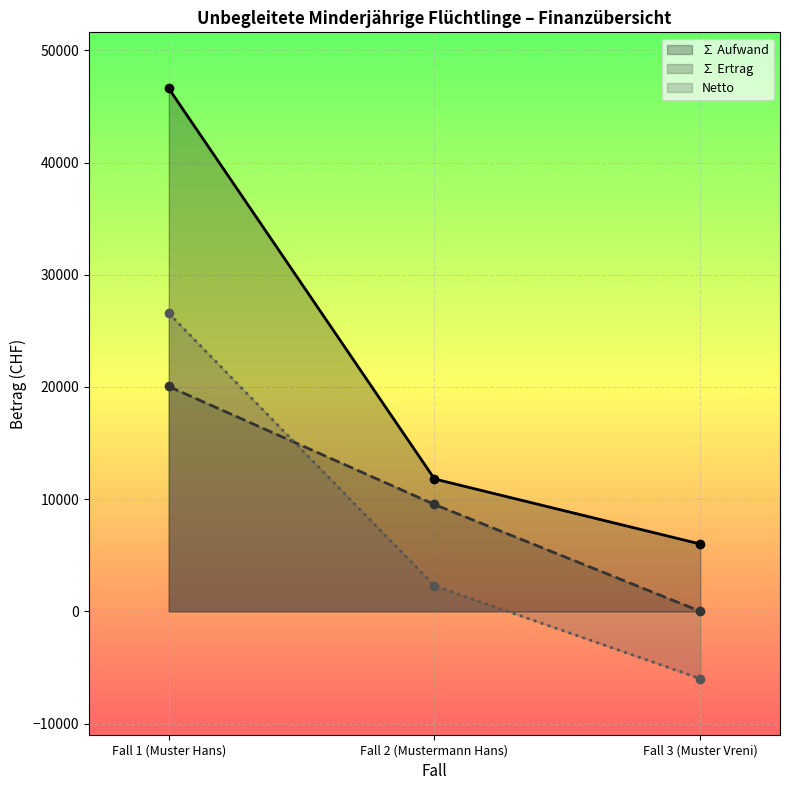

Is it true that ∑ Ertrag equals 9522 at Fall 2 (Mustermann Hans)?

True